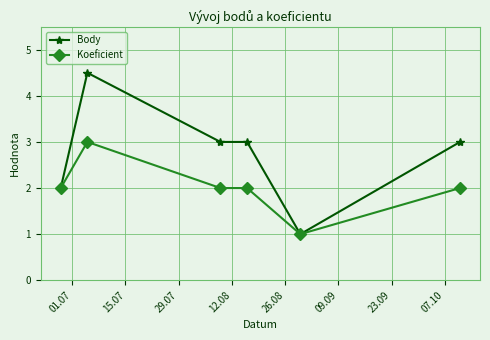

What is the minimum value for Body?

1.0